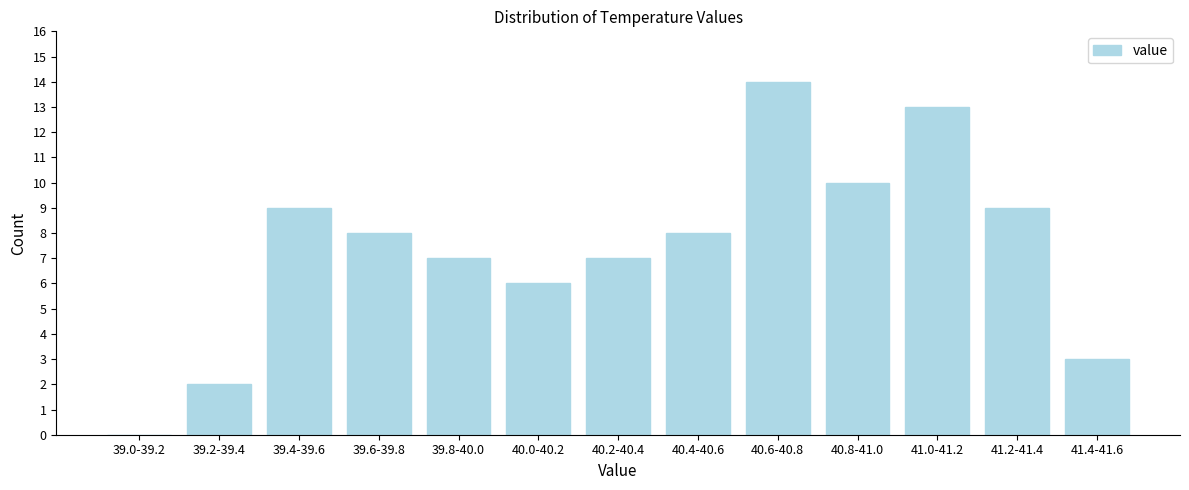

Reading left to right, what are all the values shown in this chart?

39.0-39.2=0	39.2-39.4=2	39.4-39.6=9	39.6-39.8=8	39.8-40.0=7	40.0-40.2=6	40.2-40.4=7	40.4-40.6=8	40.6-40.8=14	40.8-41.0=10	41.0-41.2=13	41.2-41.4=9	41.4-41.6=3